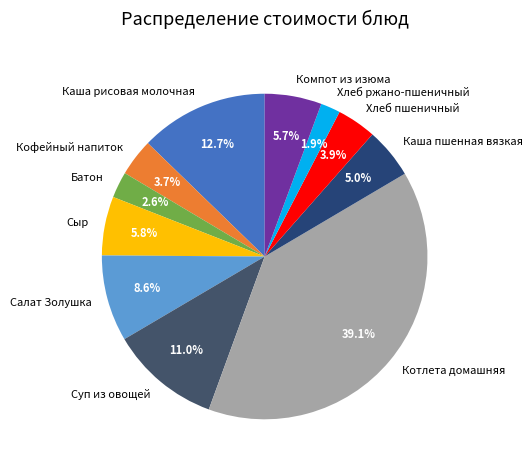

How many slices are in this pie chart?

11